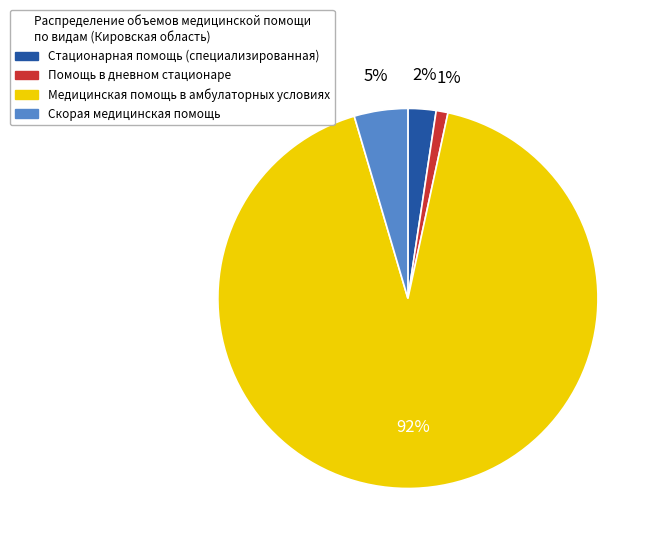

Combined, do Помощь в дневном стационаре and Скорая медицинская помощь account for over 50%?

No